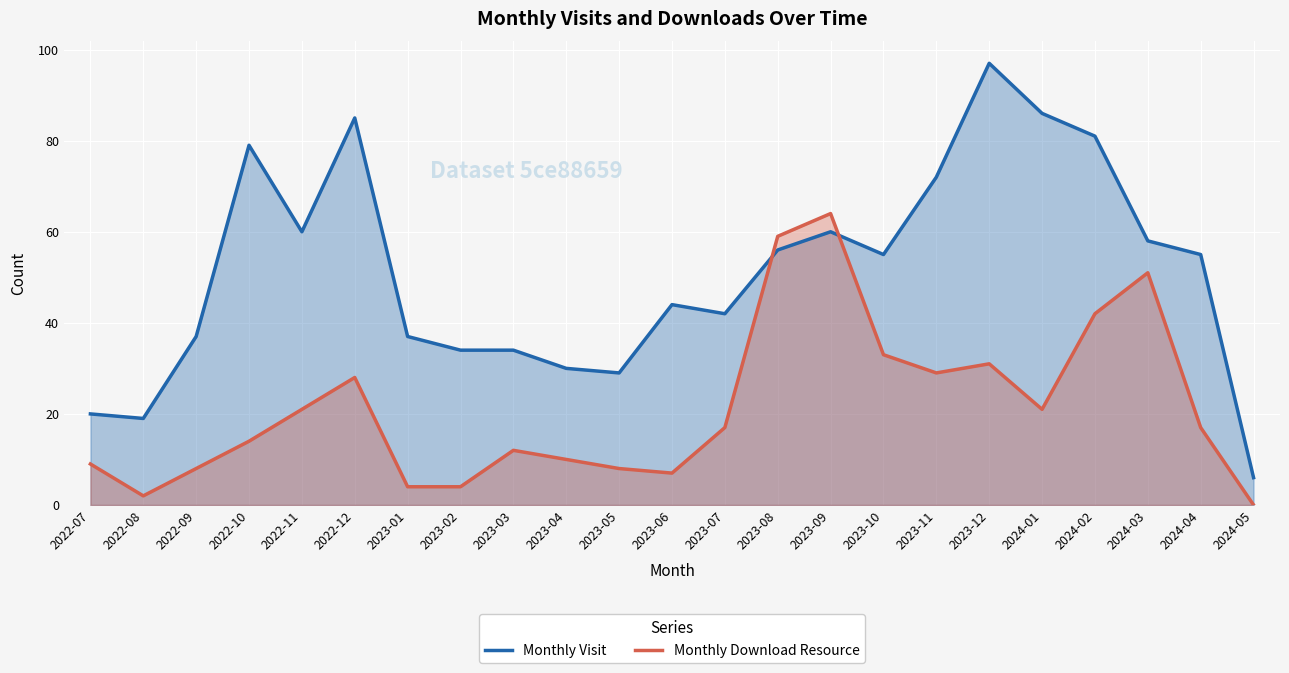

Which series has the largest total across all categories?

Monthly Visit